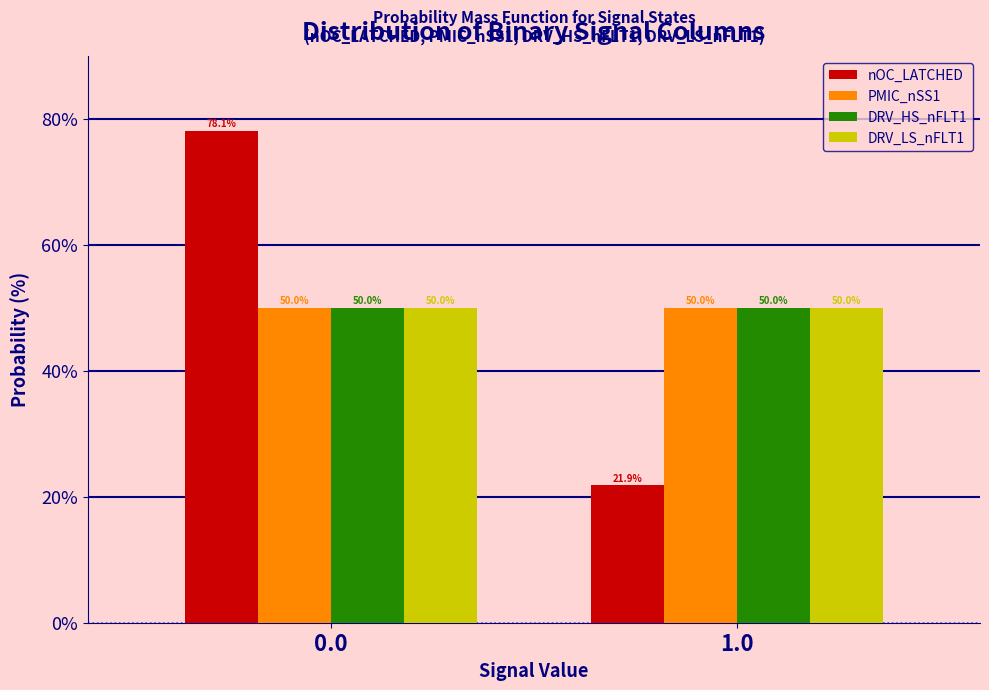

Reading left to right, extract all data points from this chart.

nOC_LATCHED: 78.1	21.9
PMIC_nSS1: 50.0	50.0
DRV_HS_nFLT1: 50.0	50.0
DRV_LS_nFLT1: 50.0	50.0